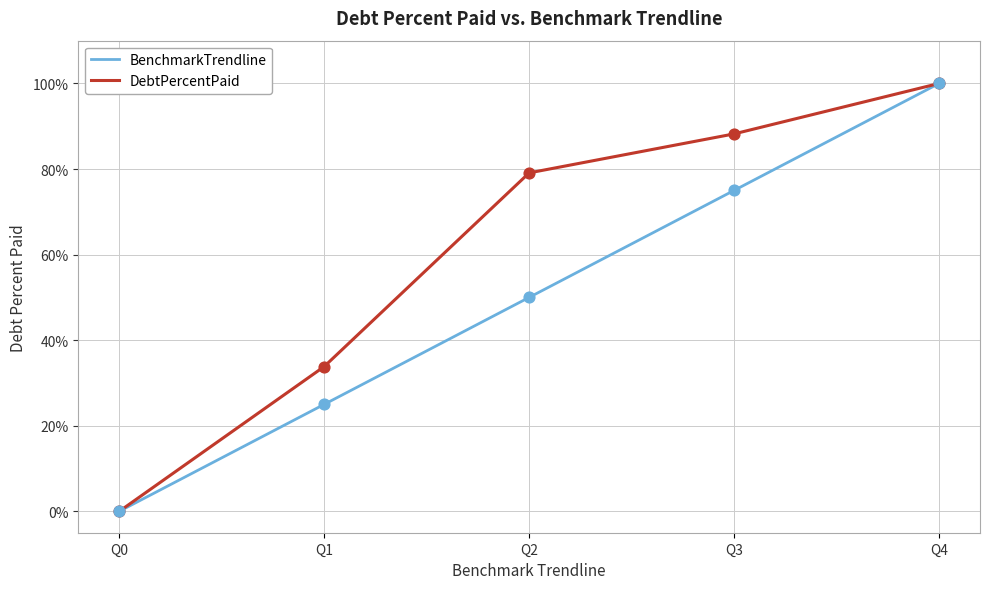

At which category is the sum across all series the highest?

Q4